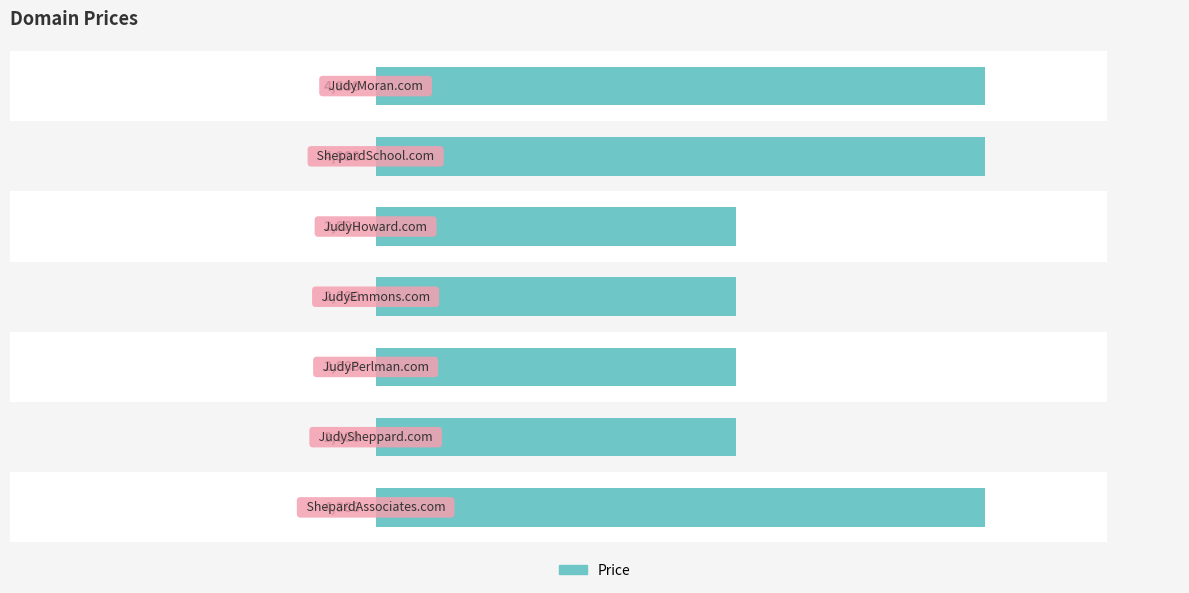

Rank the categories by value from highest to lowest.

0, 1, 6, 2, 3, 4, 5